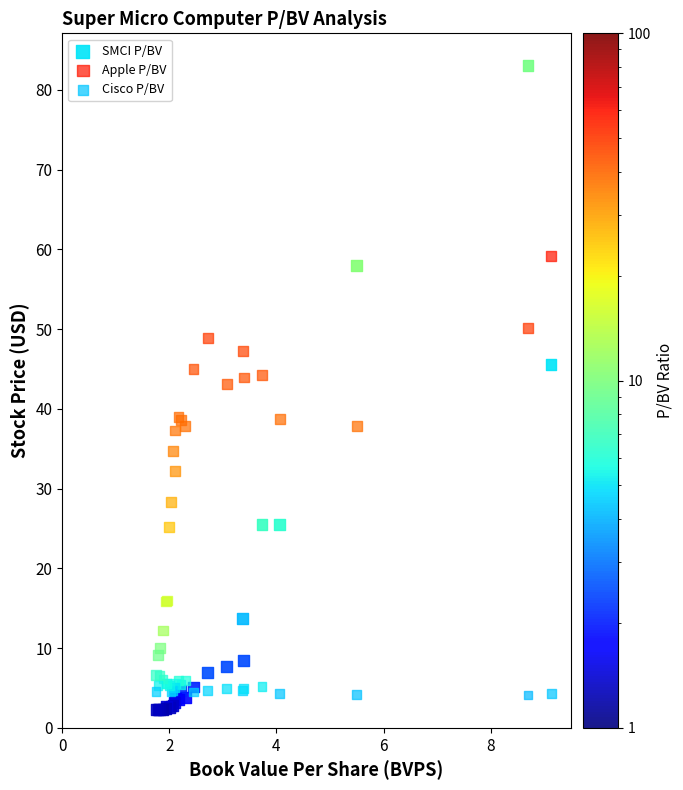

Which series has the widest spread of Y values?

SMCI P/BV